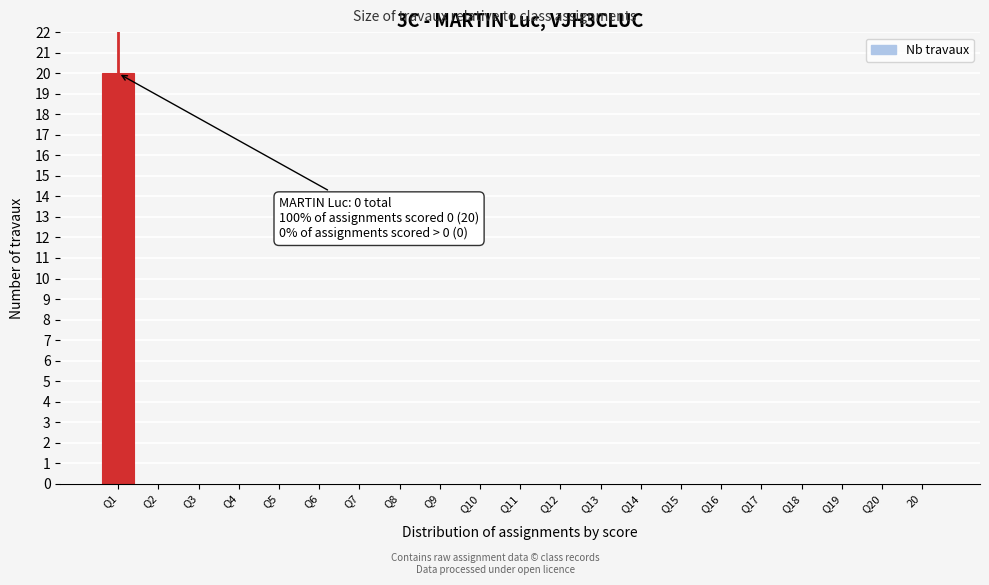

Reading left to right, what are all the values shown in this chart?

Q1=20	Q2=0	Q3=0	Q4=0	Q5=0	Q6=0	Q7=0	Q8=0	Q9=0	Q10=0	Q11=0	Q12=0	Q13=0	Q14=0	Q15=0	Q16=0	Q17=0	Q18=0	Q19=0	Q20=0	20=0